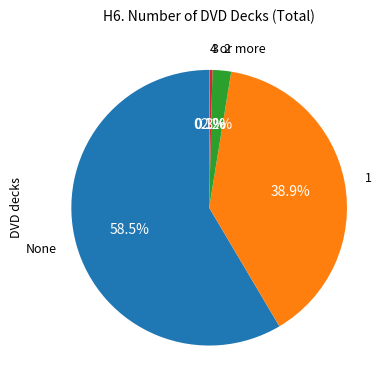

Is there any slice that represents more than half of the pie?

Yes